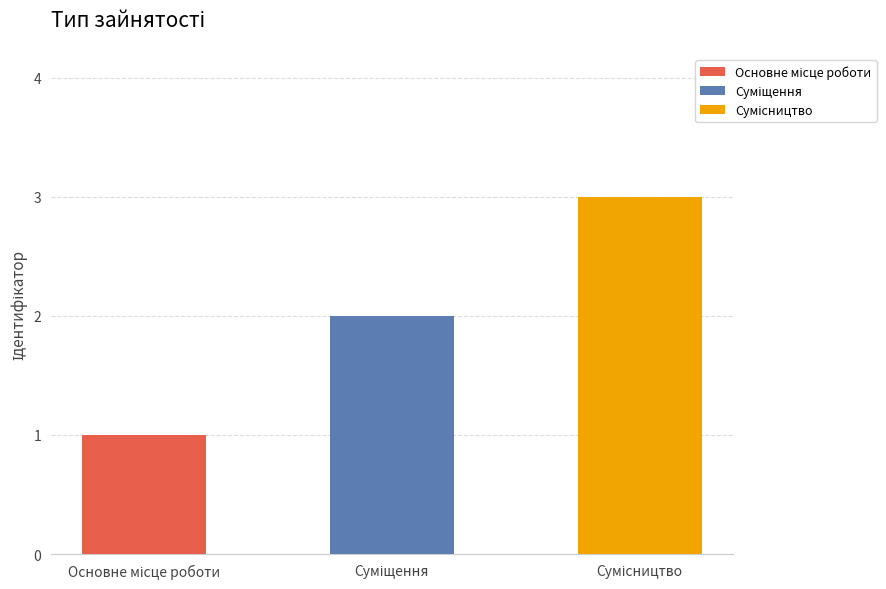

Count the number of categories in the chart.

3